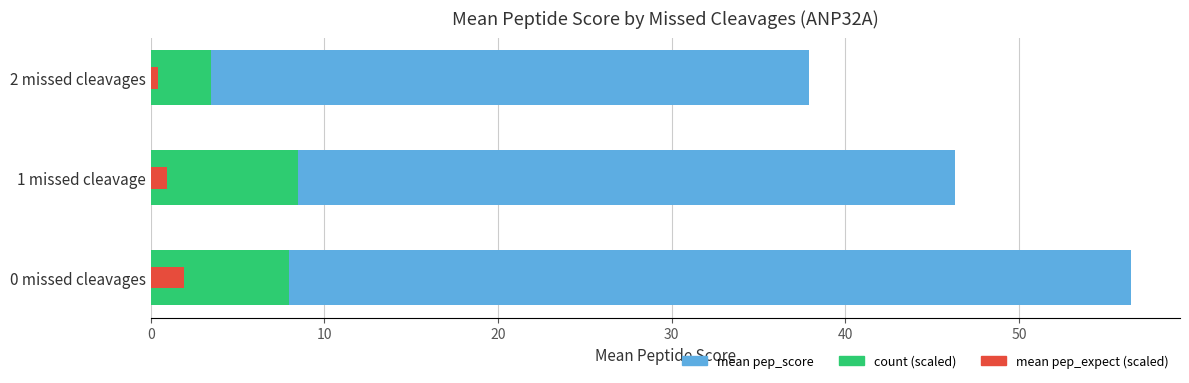

True or false: mean pep_score has a value of 46.3 at 1 missed cleavage.

True